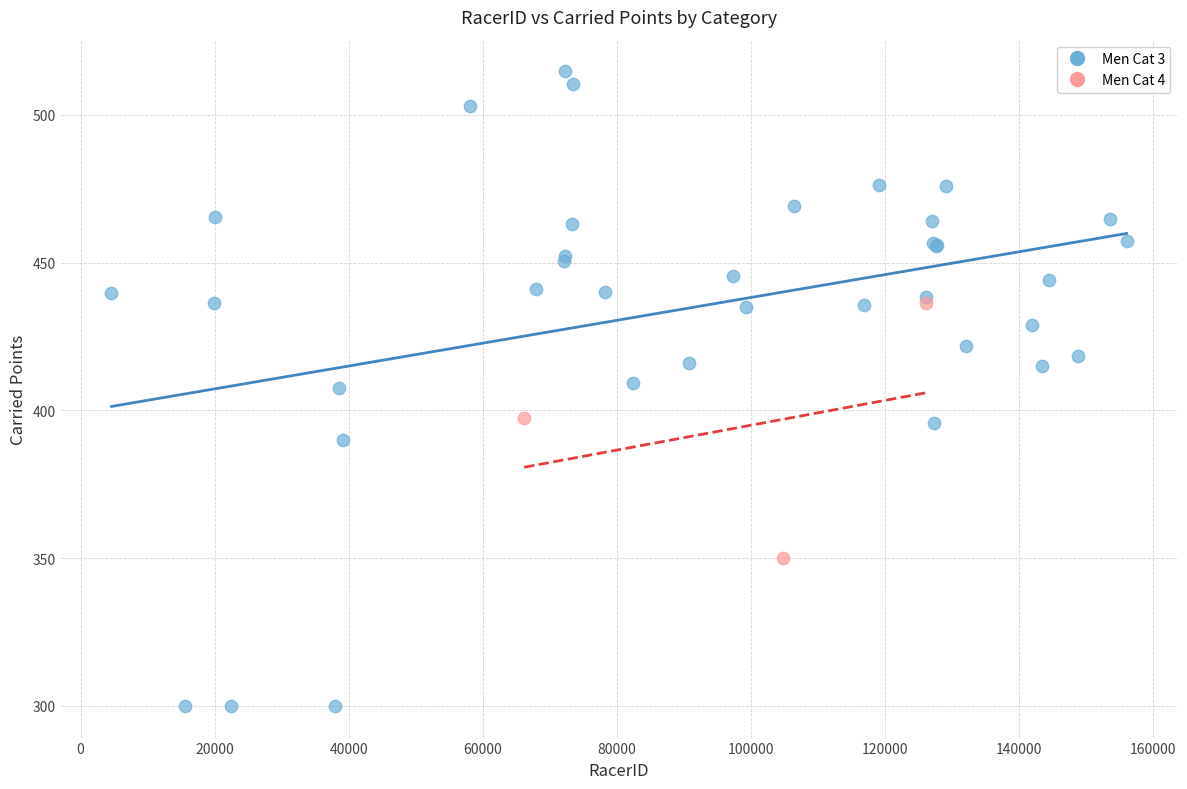

Which series contains the highest Y value?

Men Cat 3